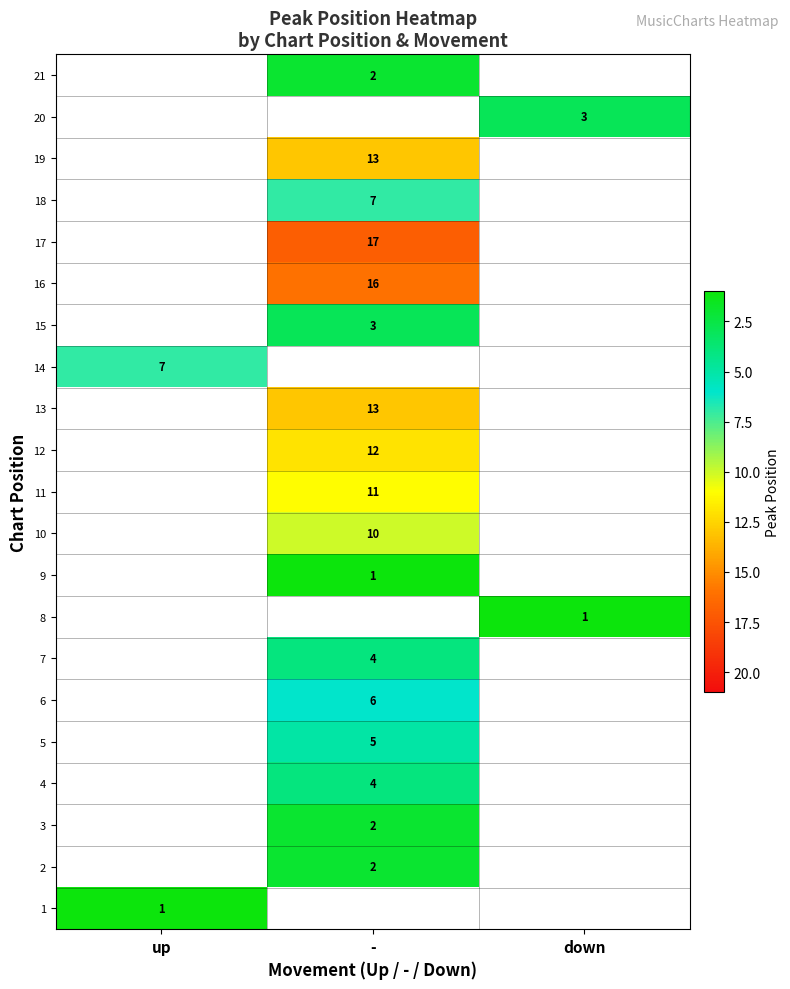

The 19 series shows 13 at -. True or false?

True